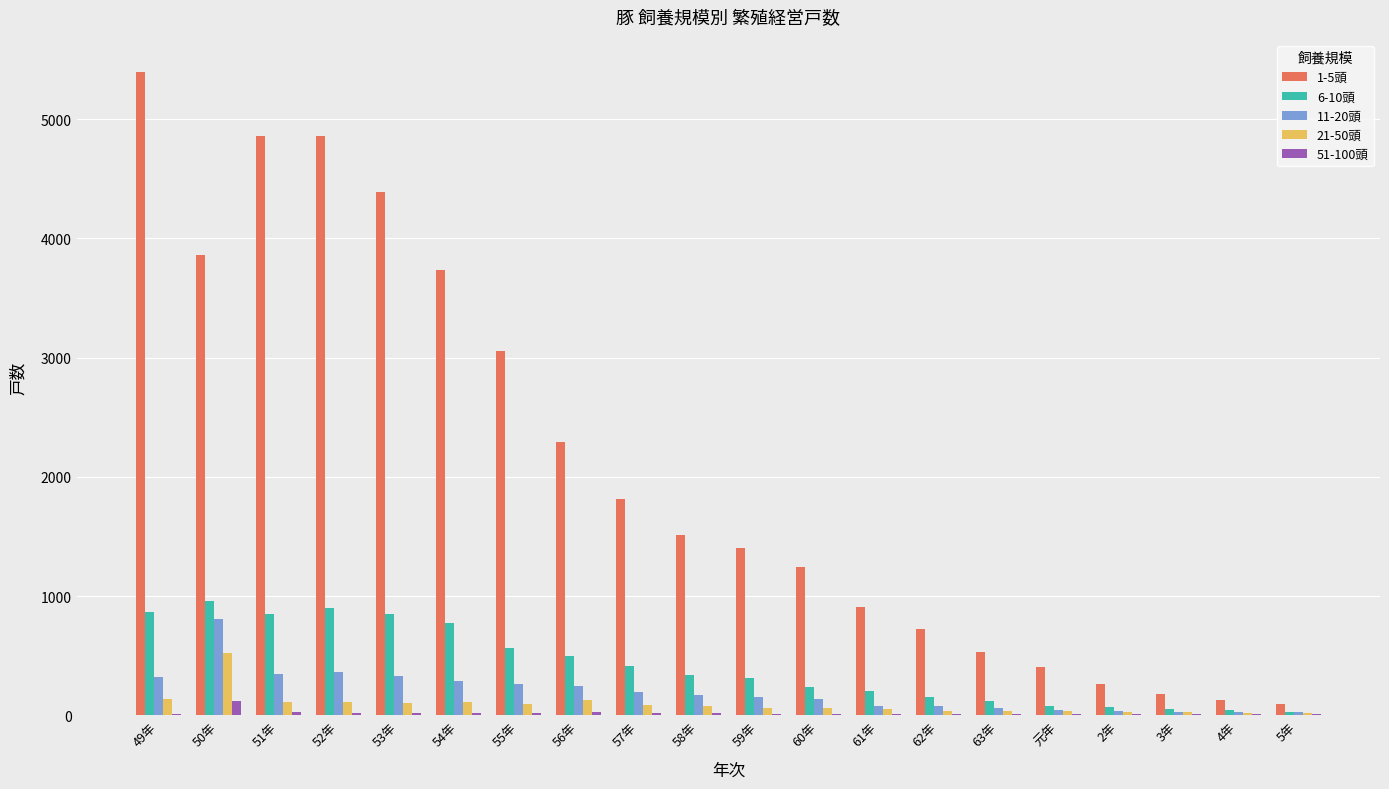

Which series has the largest total across all categories?

1-5頭